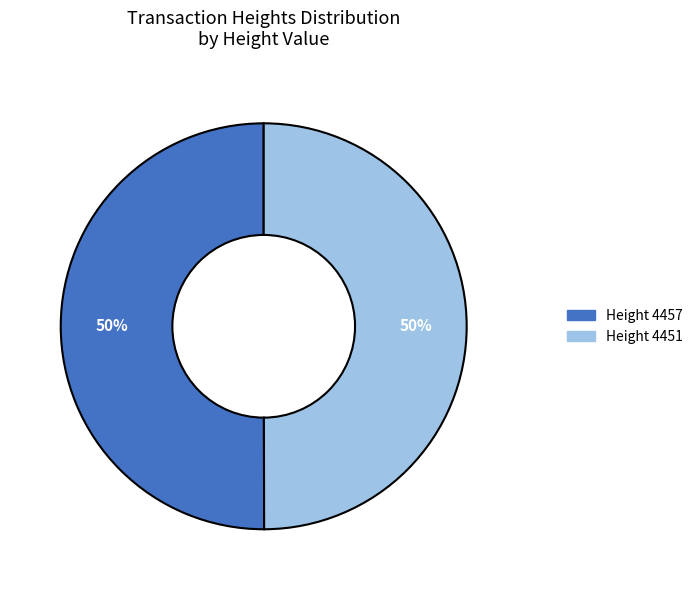

To the nearest percent, what percentage of the pie is Height 4451?

50%